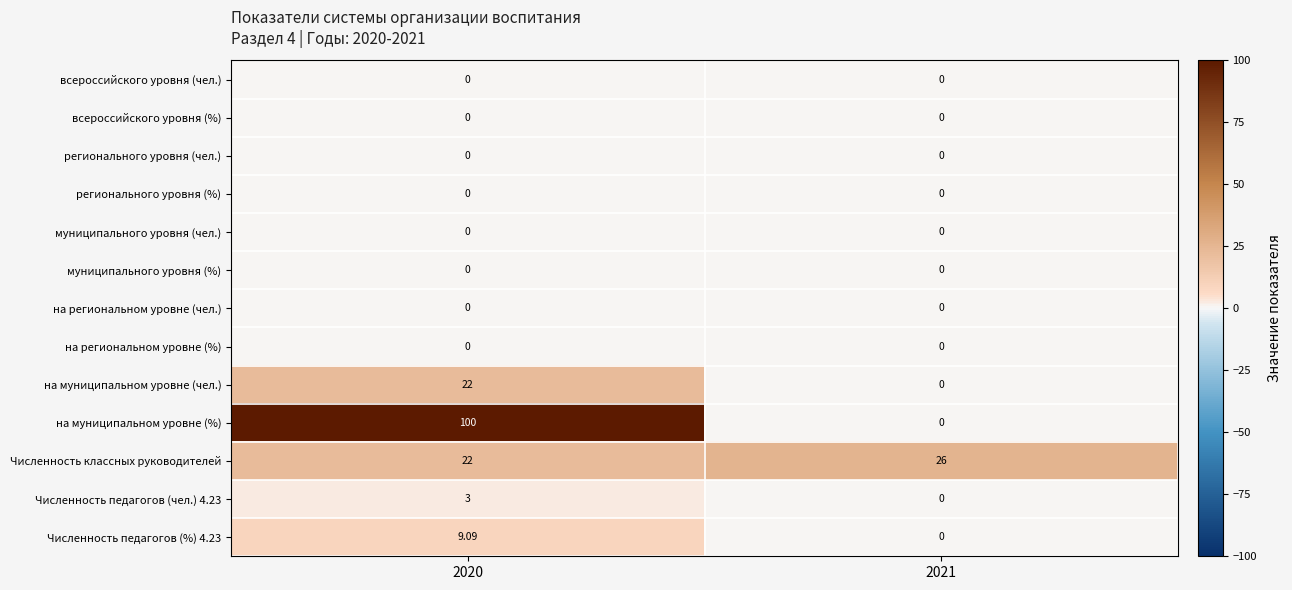

Which series has the largest range (max minus min)?

на муниципальном уровне (%)